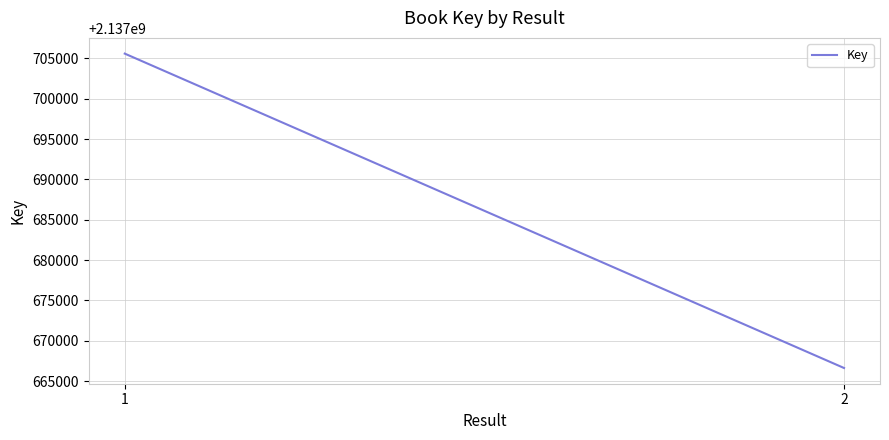

How many lines are shown in the chart?

1